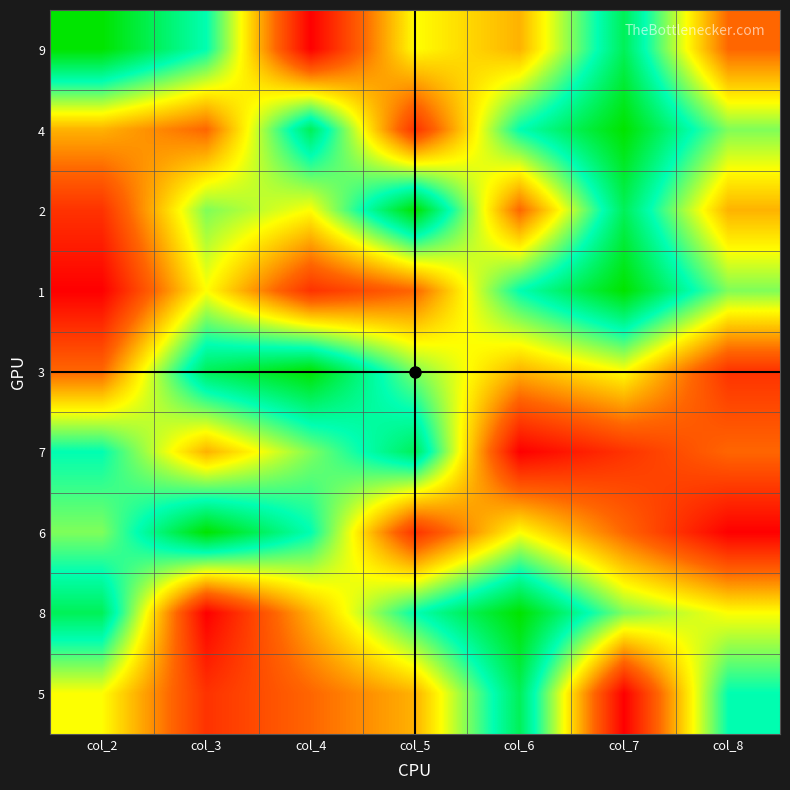

What is the greatest value displayed?

9